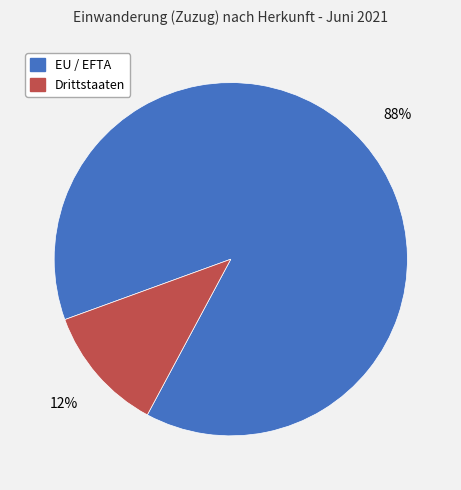

Which slice is the largest?

EU / EFTA